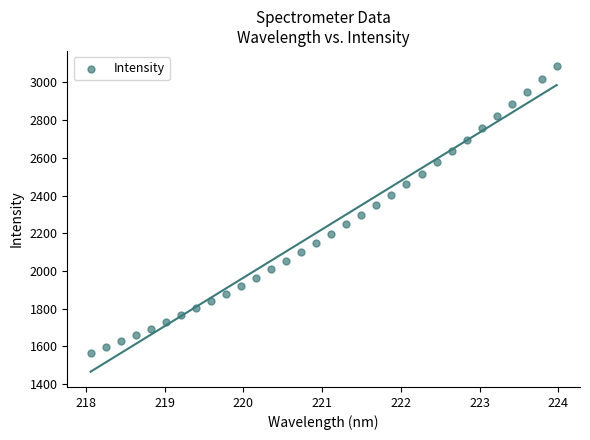

What is the range of X values (max minus min)?

5.9